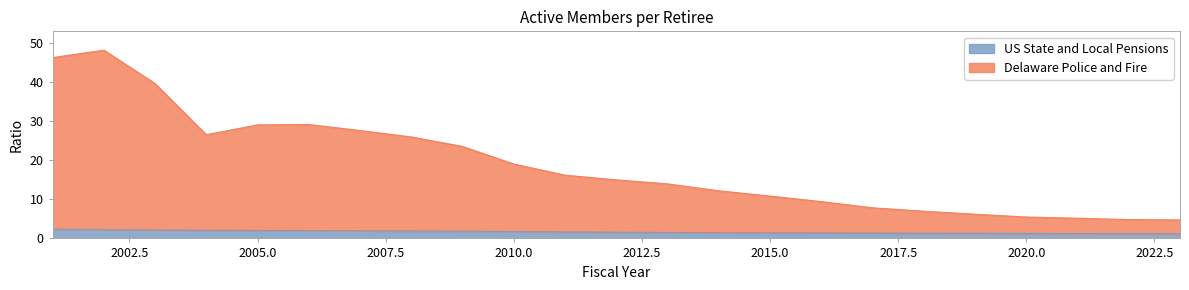

Which series has the largest range (max minus min)?

Delaware Police and Fire